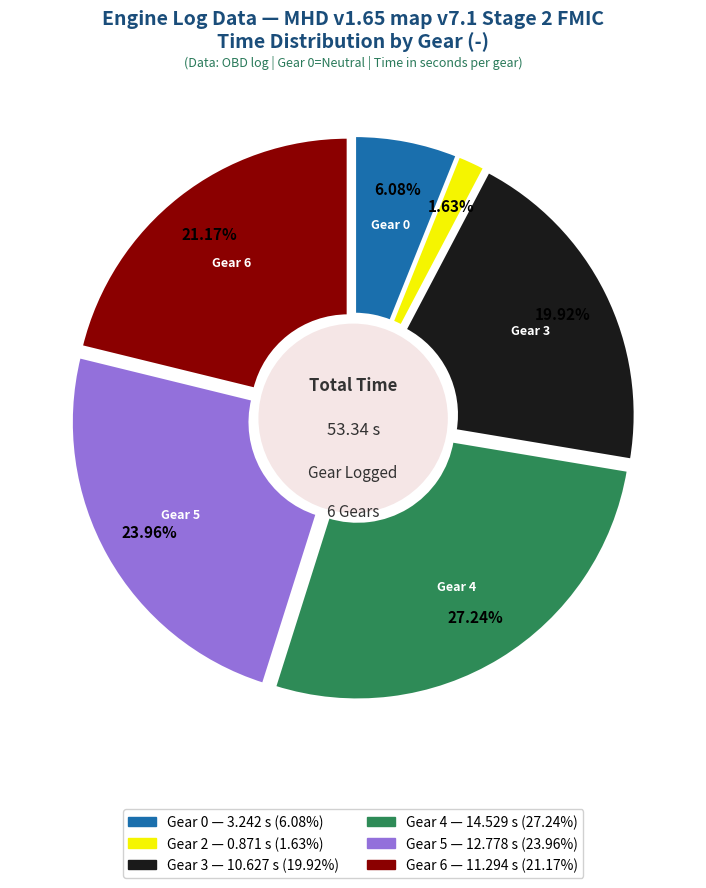

Is the sum of 4 and 3 greater than half?

No